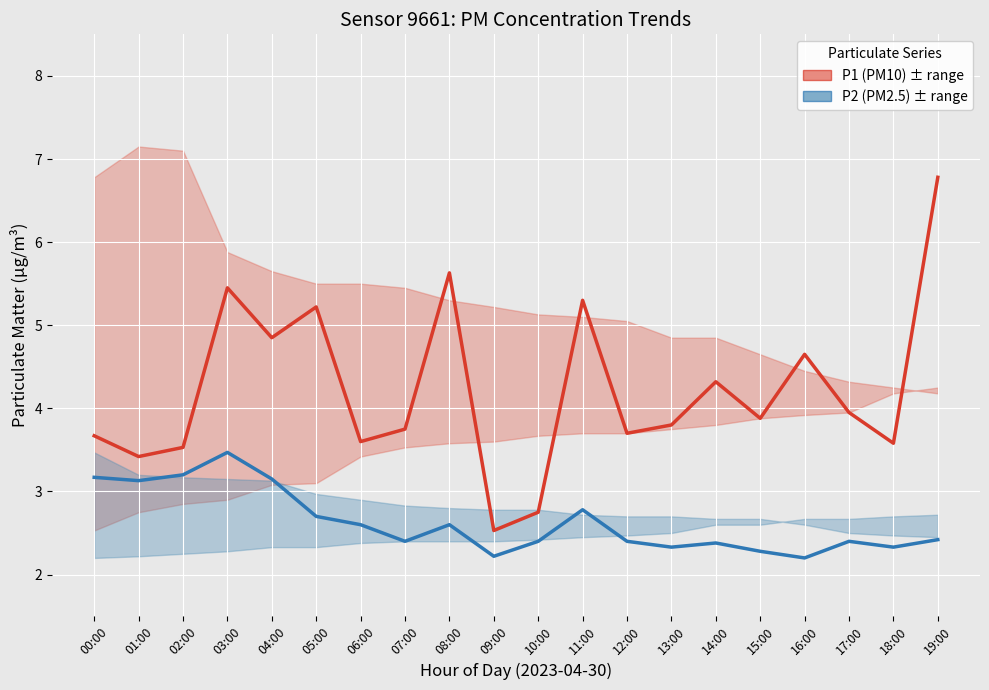

At how many categories does at least one series exceed 3?

18